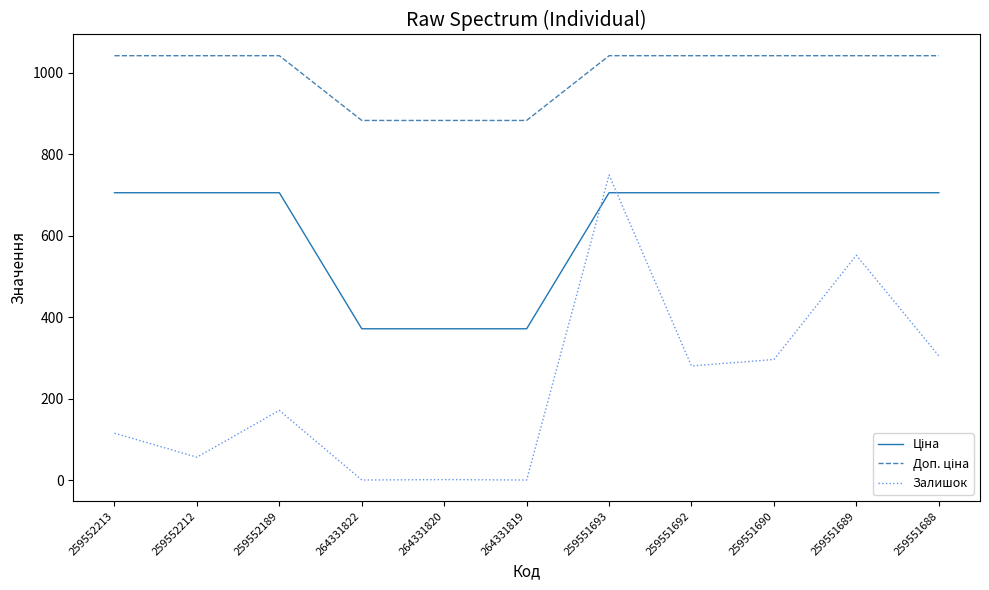

What is the difference between the maximum and minimum values in the Залишок series?

749.0